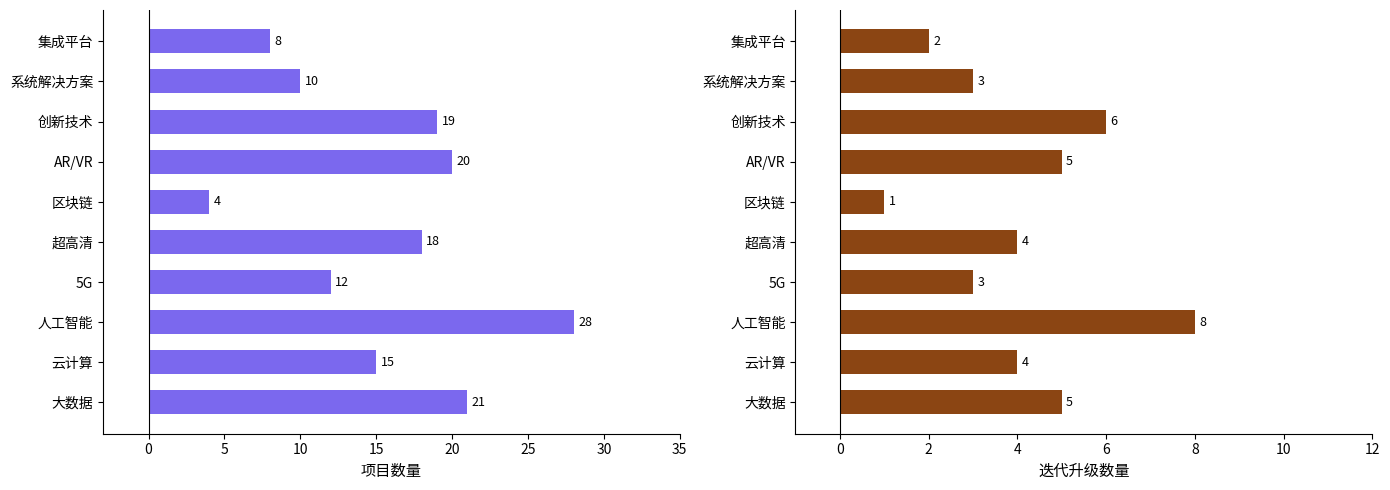

Rank the series at 云计算 from lowest to highest value.

迭代升级数量, 项目数量